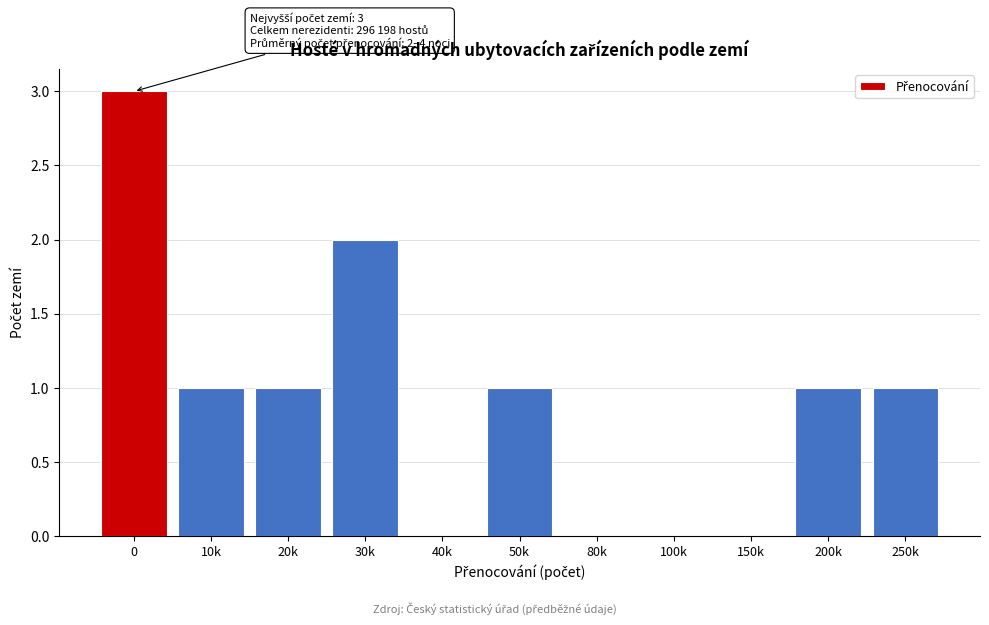

Reading left to right, transcribe all the data shown in this chart.

0=3	10k=1	20k=1	30k=2	40k=0	50k=1	80k=0	100k=0	150k=0	200k=1	250k=1